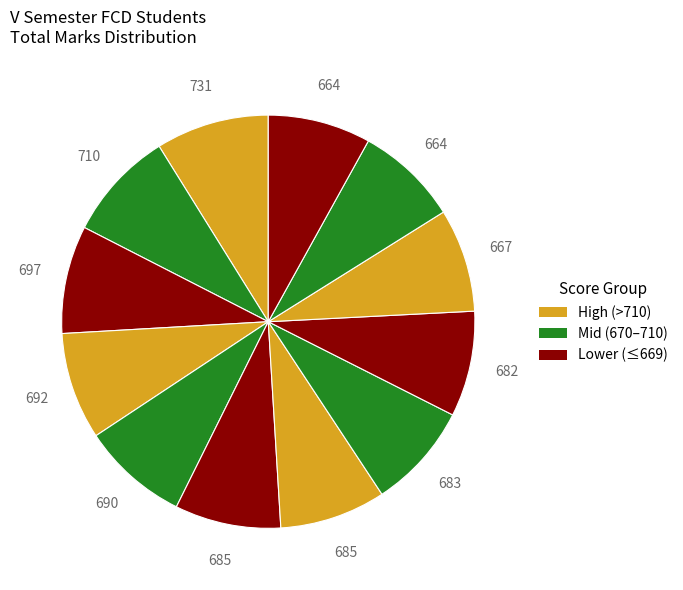

How many slices are in this pie chart?

12